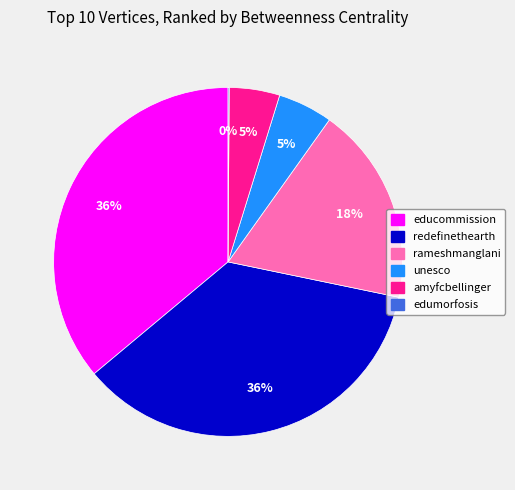

Is the sum of educommission and unesco greater than half?

No